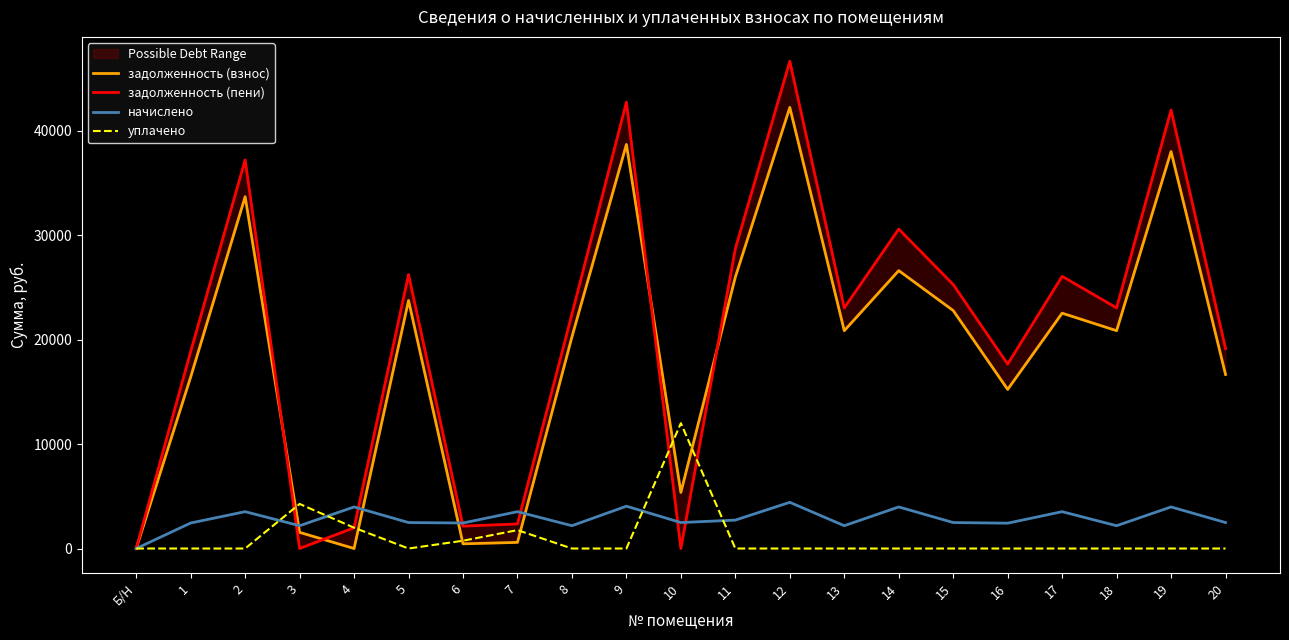

Reading left to right, list all the values displayed in this chart.

задолженность (взнос): Б/Н=0.0	1=16420.8	2=33685.9	3=1548.1	4=0.4	5=23745.8	6=448.4	7=587.8	8=20264.0	9=38688.5	10=5368.5	11=25987.2	12=42229.2	13=20854.7	14=26607.2	15=22784.9	16=15231.8	17=22532.0	18=20854.7	19=38006.3	20=16662.2
задолженность (пени): Б/Н=0.0	1=18863.5	2=37213.8	3=0.0	4=1988.7	5=26232.7	6=2145.1	7=2353.7	8=22448.0	9=42740.3	10=0.0	11=28708.8	12=46651.8	13=23038.7	14=30587.5	15=25271.8	16=17657.4	17=26059.9	18=23038.7	19=41986.6	20=19149.1
начислено: Б/Н=0.0	1=2442.7	2=3527.9	3=2184.1	4=3980.3	5=2486.9	6=2442.7	7=3527.9	8=2184.1	9=4051.8	10=2486.9	11=2721.6	12=4422.6	13=2184.1	14=3980.3	15=2486.9	16=2425.6	17=3527.9	18=2184.1	19=3980.3	20=2486.9
уплачено: Б/Н=0.0	1=0.0	2=0.0	3=4266.4	4=1992.0	5=0.0	6=746.0	7=1762.0	8=0.0	9=0.0	10=12000.9	11=0.0	12=0.0	13=0.0	14=0.0	15=0.0	16=0.0	17=0.0	18=0.0	19=0.0	20=0.0